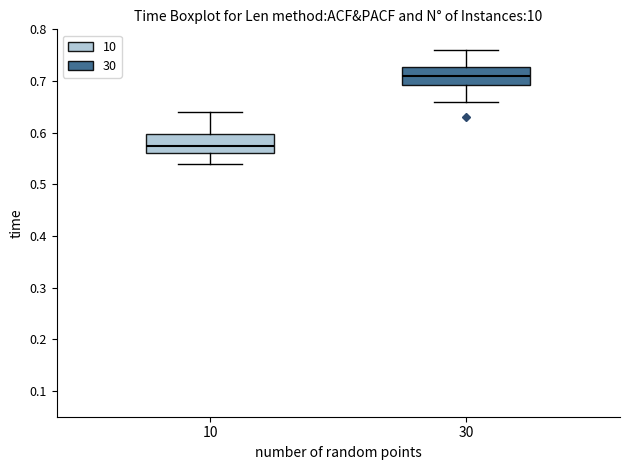

Which box has the lowest median line?

10